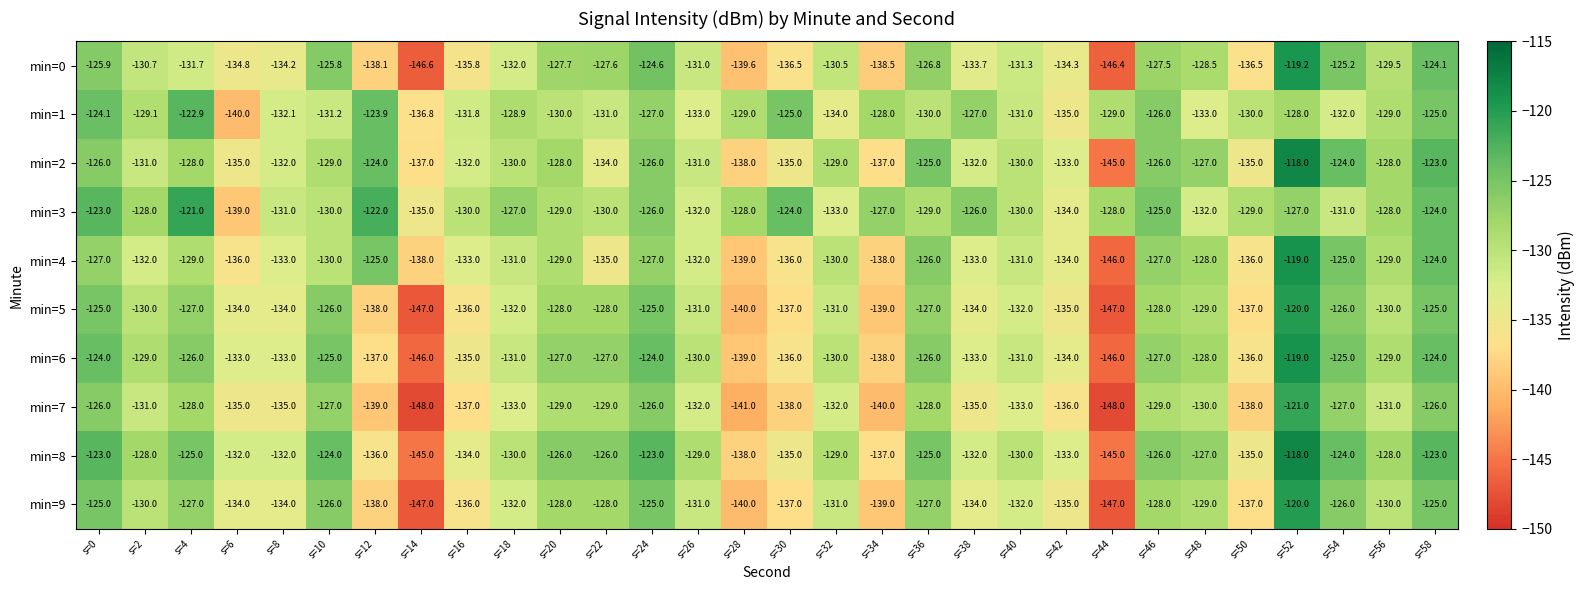

Which category has the highest value in the min=9 series?

s=52